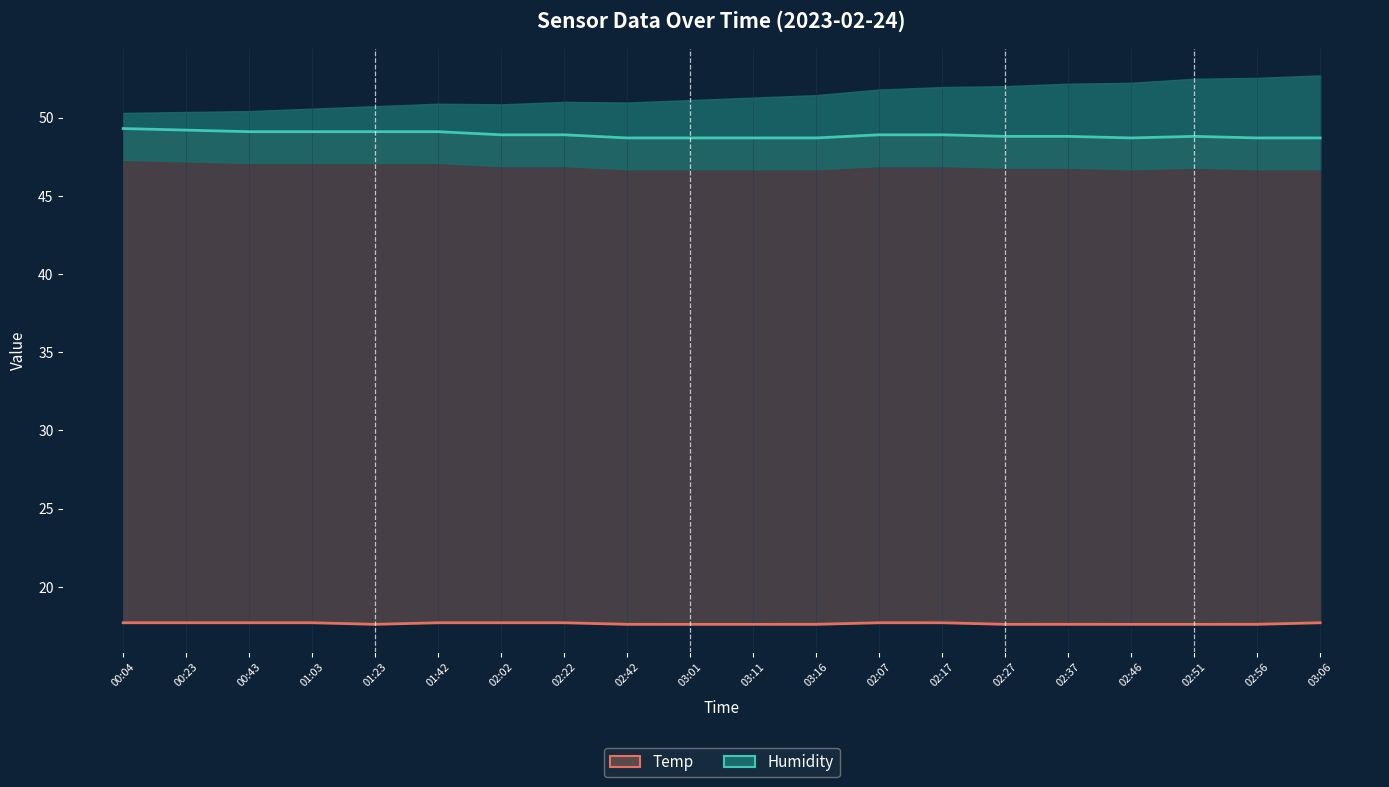

Where is Humidity (shifted) nearest to the value 49?

00:43